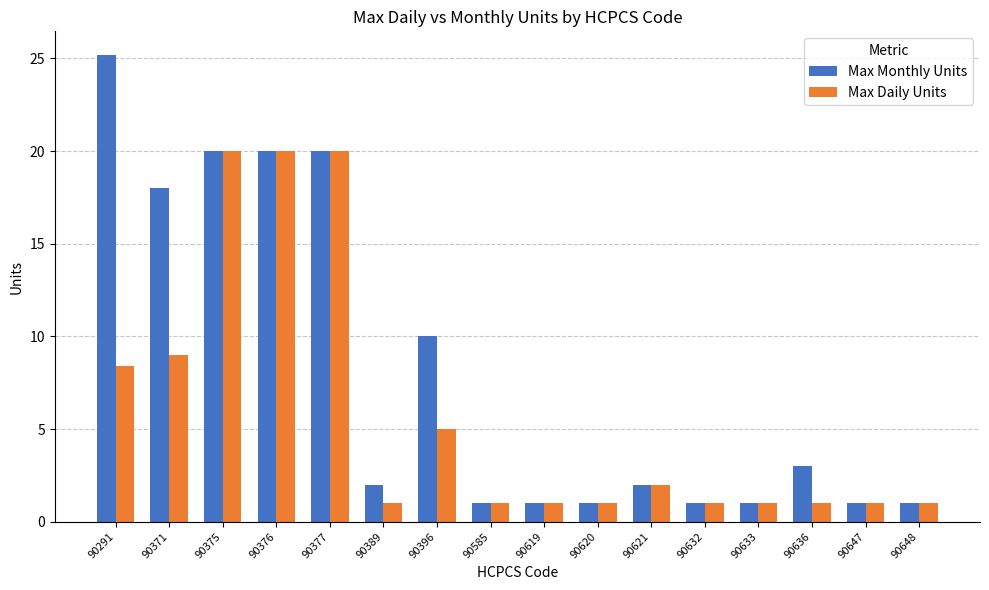

How many distinct data groups are displayed?

2